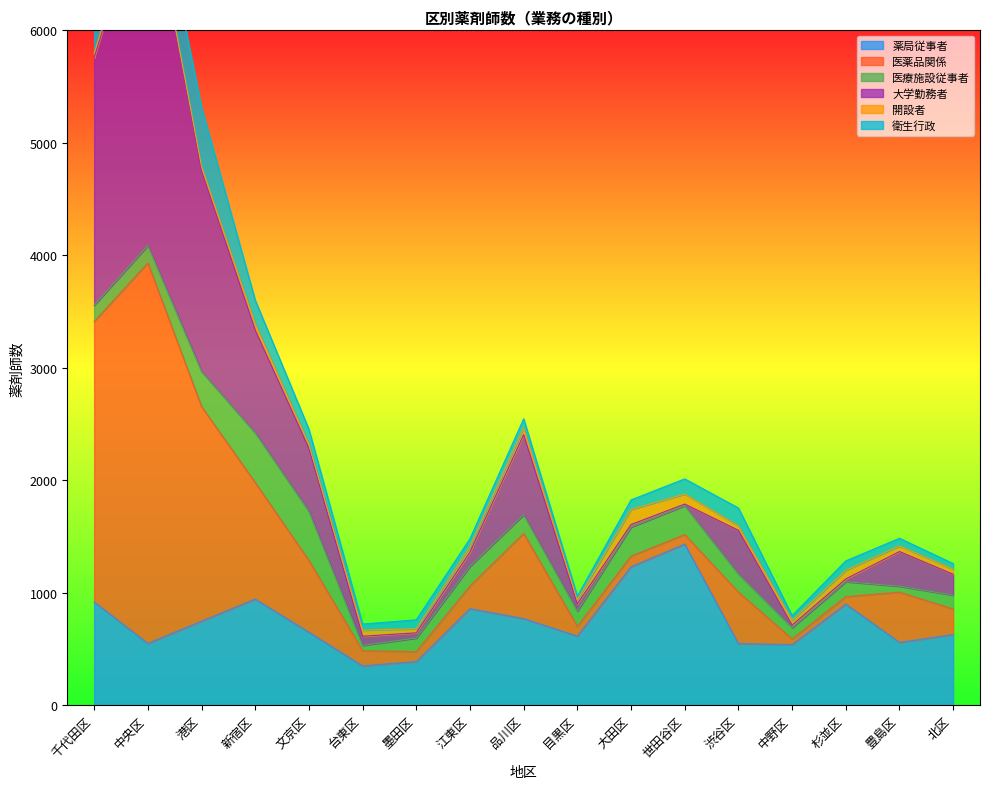

Is it true that 薬局従事者 equals 725 at 中野区?

False